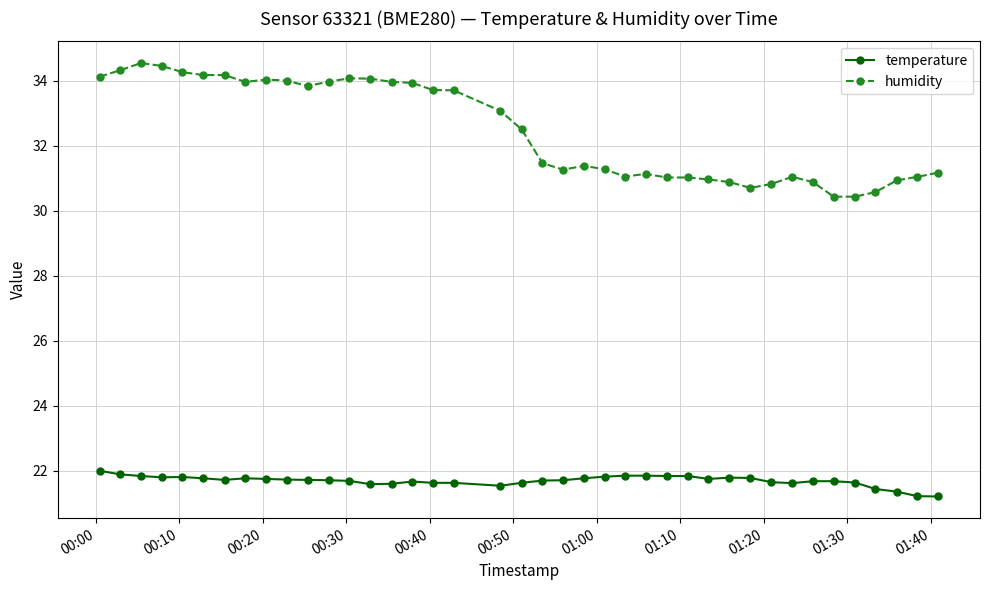

What is the difference between the second highest and minimum values in the temperature series?

0.7